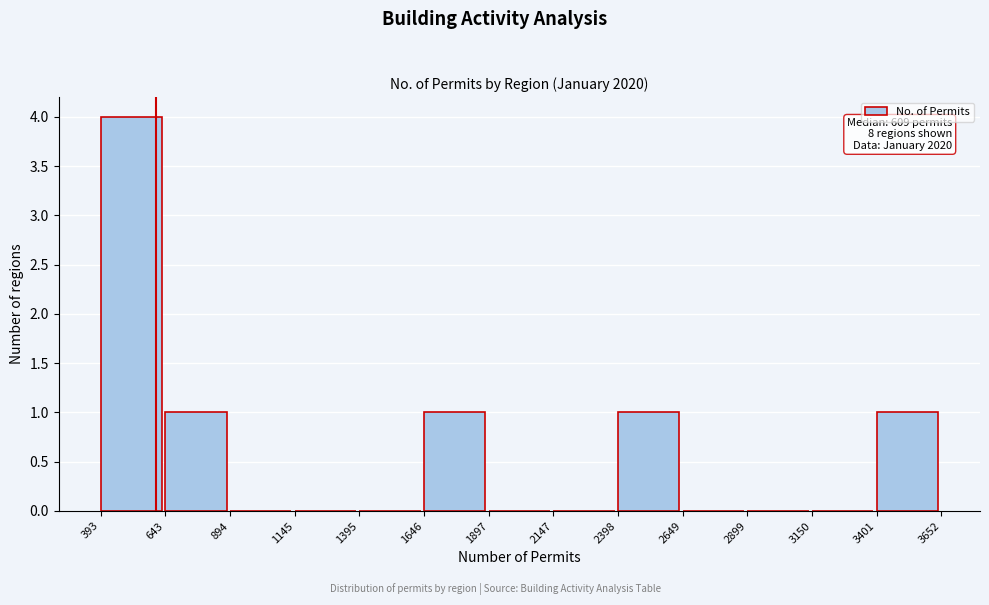

Over which range of the x-axis is the bar tallest?

393 to 643